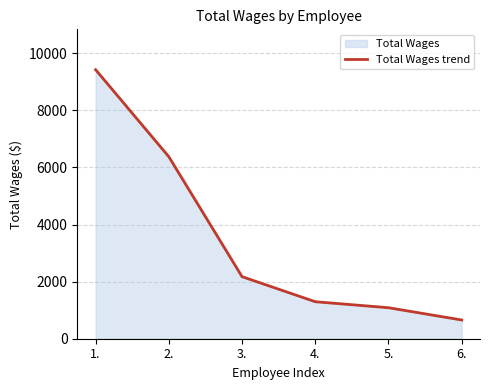

What position from the left is 4.?

4